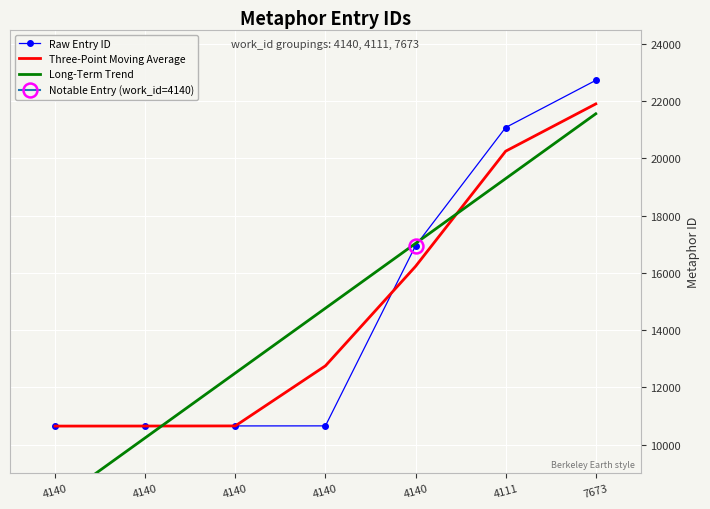

At which label is Three-Point Moving Average closest to 16274?

4140